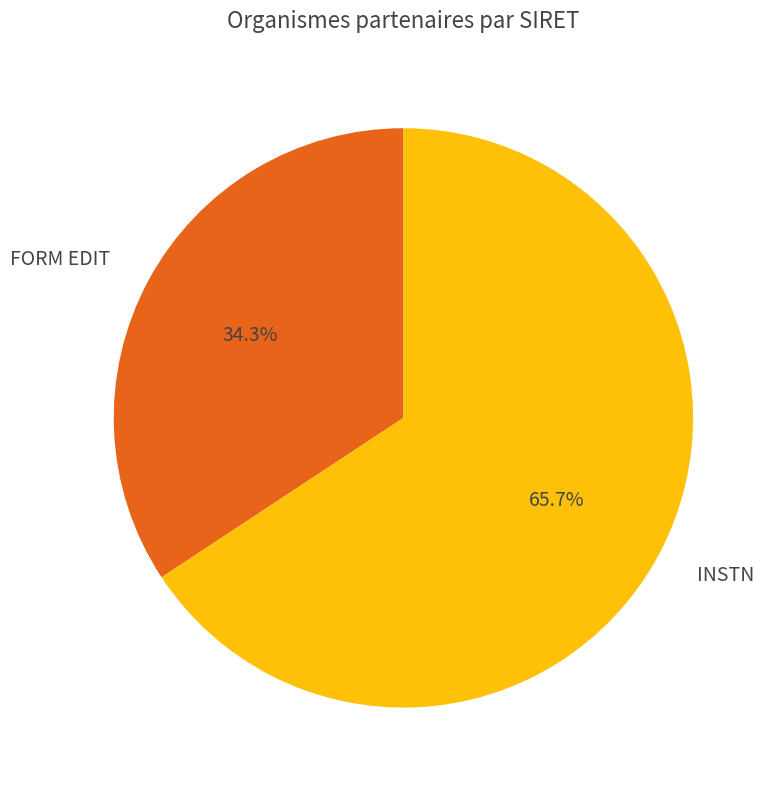

To the nearest percent, what is the difference between the FORM EDIT and INSTN slice percentages?

31%